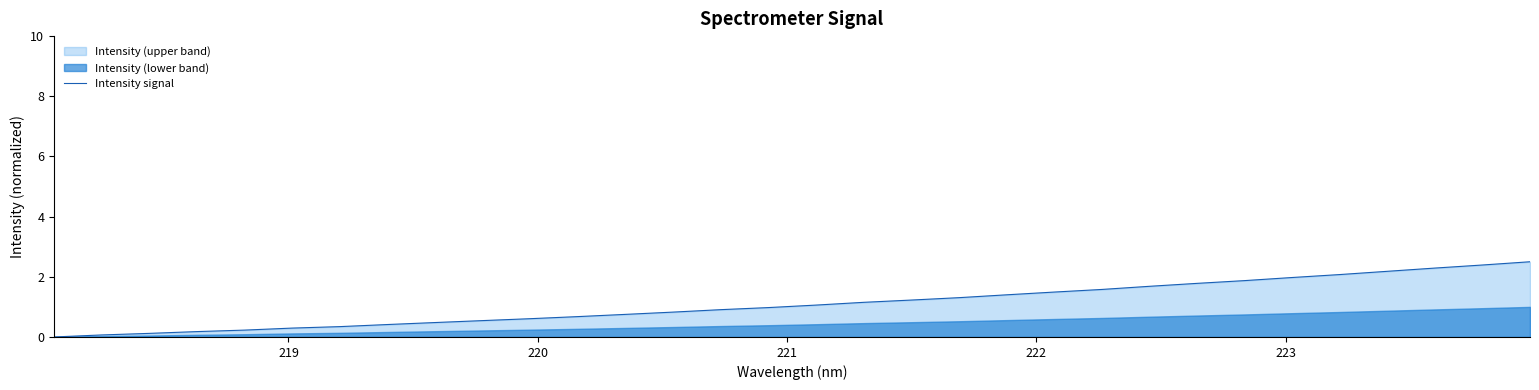

What is the highest value of the Intensity signal series?

2.5